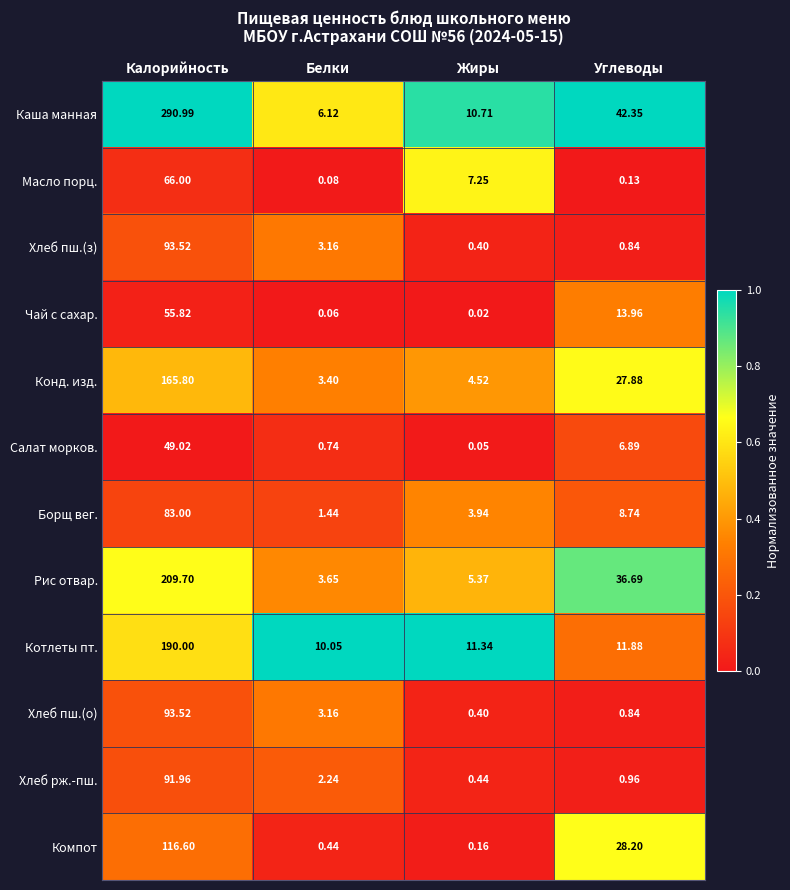

Rank the categories by Хлеб пш.(о) value from lowest to highest.

Жиры, Углеводы, Белки, Калорийность